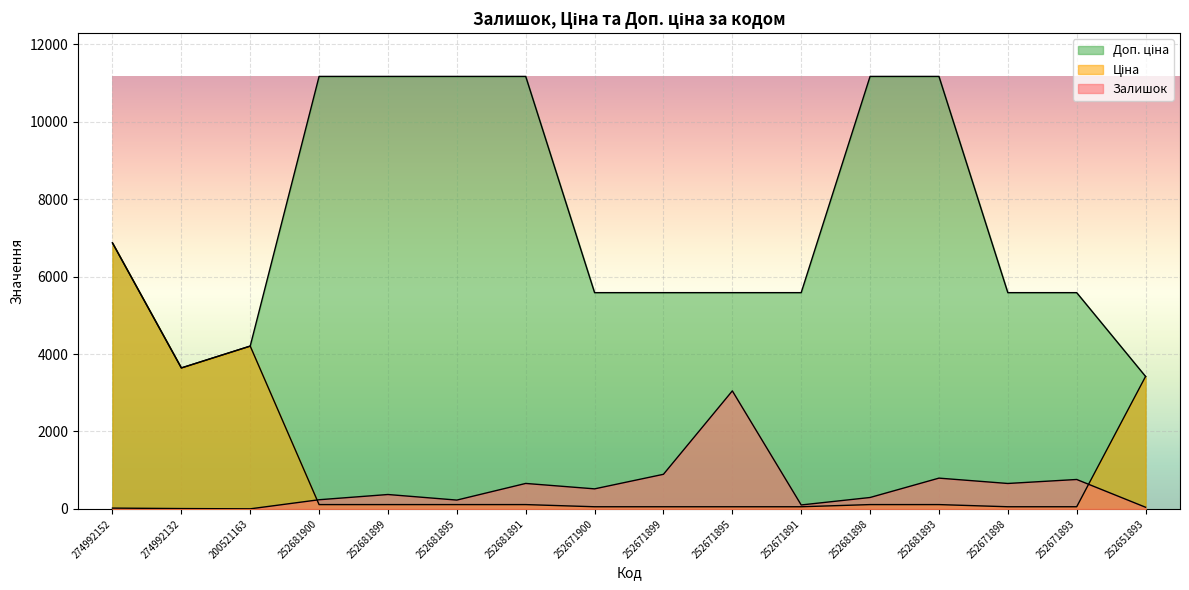

Which series has the largest total across all categories?

Доп. ціна